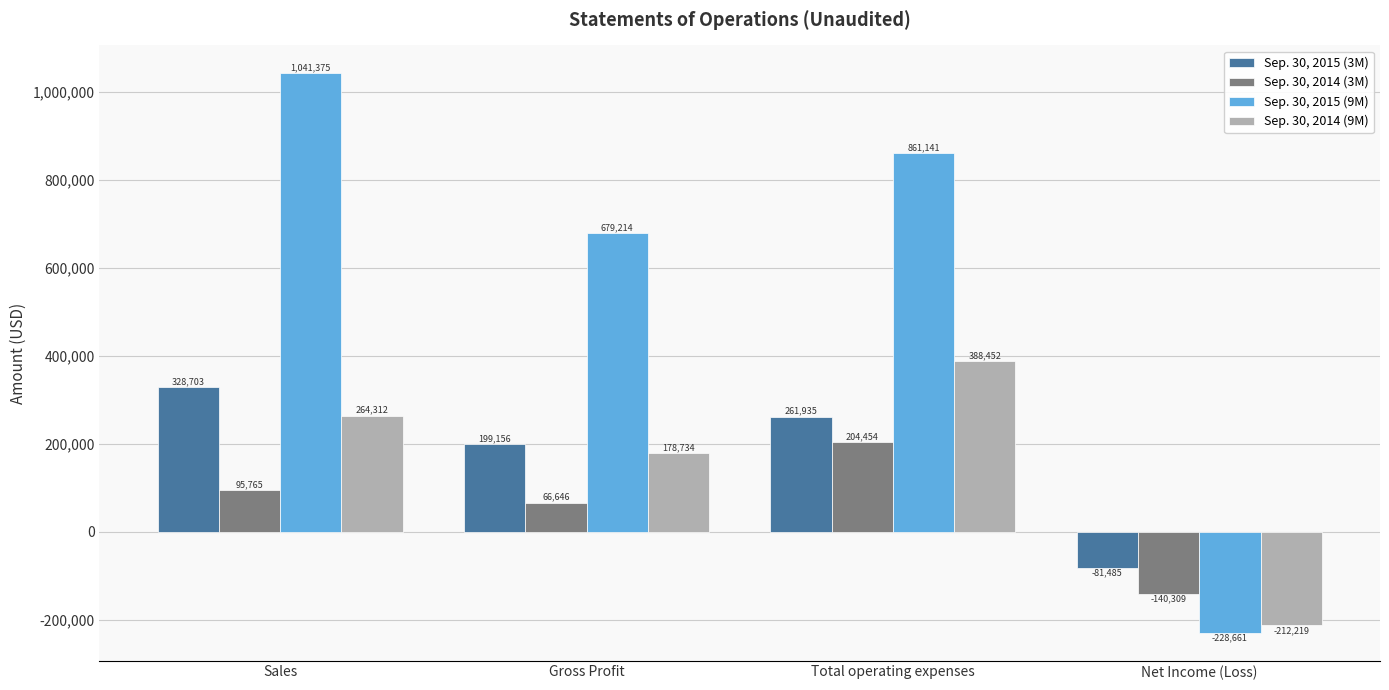

What is the difference between the maximum and minimum values in the Sep. 30, 2014 (3M) series?

344763